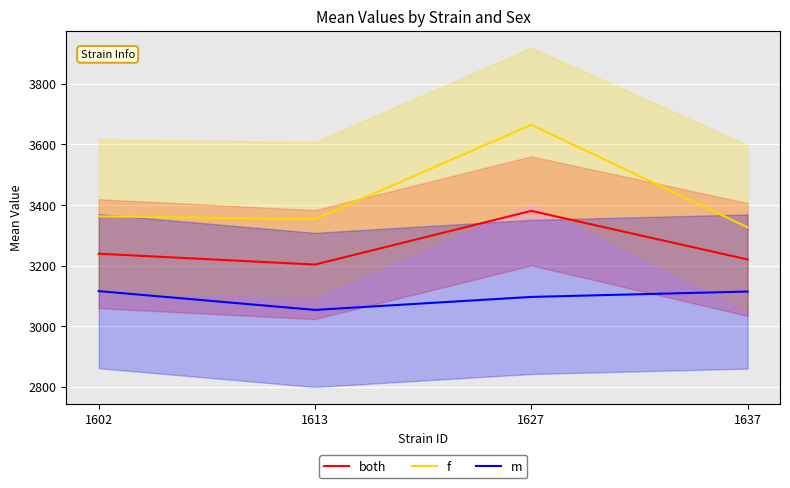

True or false: m and f intersect in this chart.

False